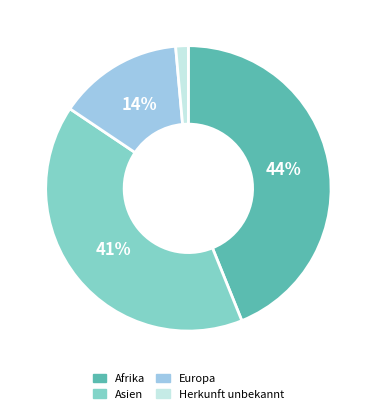

Count the number of slices in the pie.

4